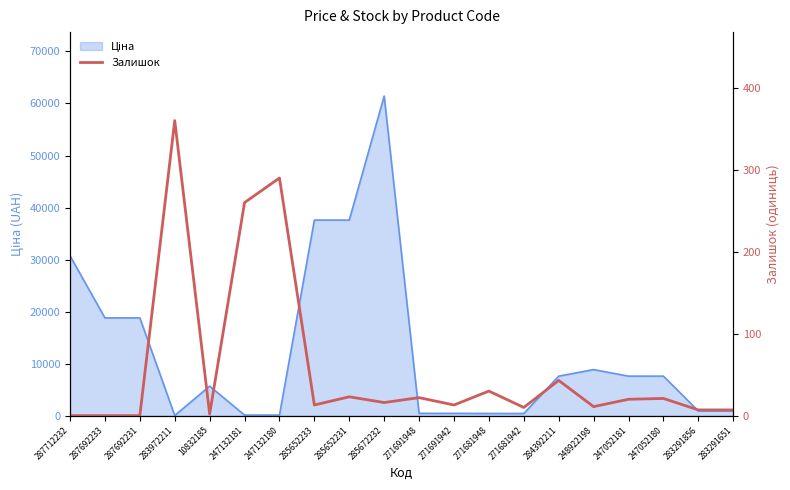

At which category does the data reach its first local peak?

283972211